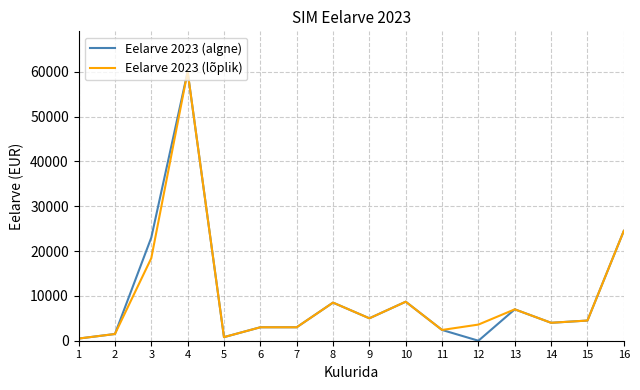

The value of Eelarve 2023 (algne) at 1 is 481. True or false?

True